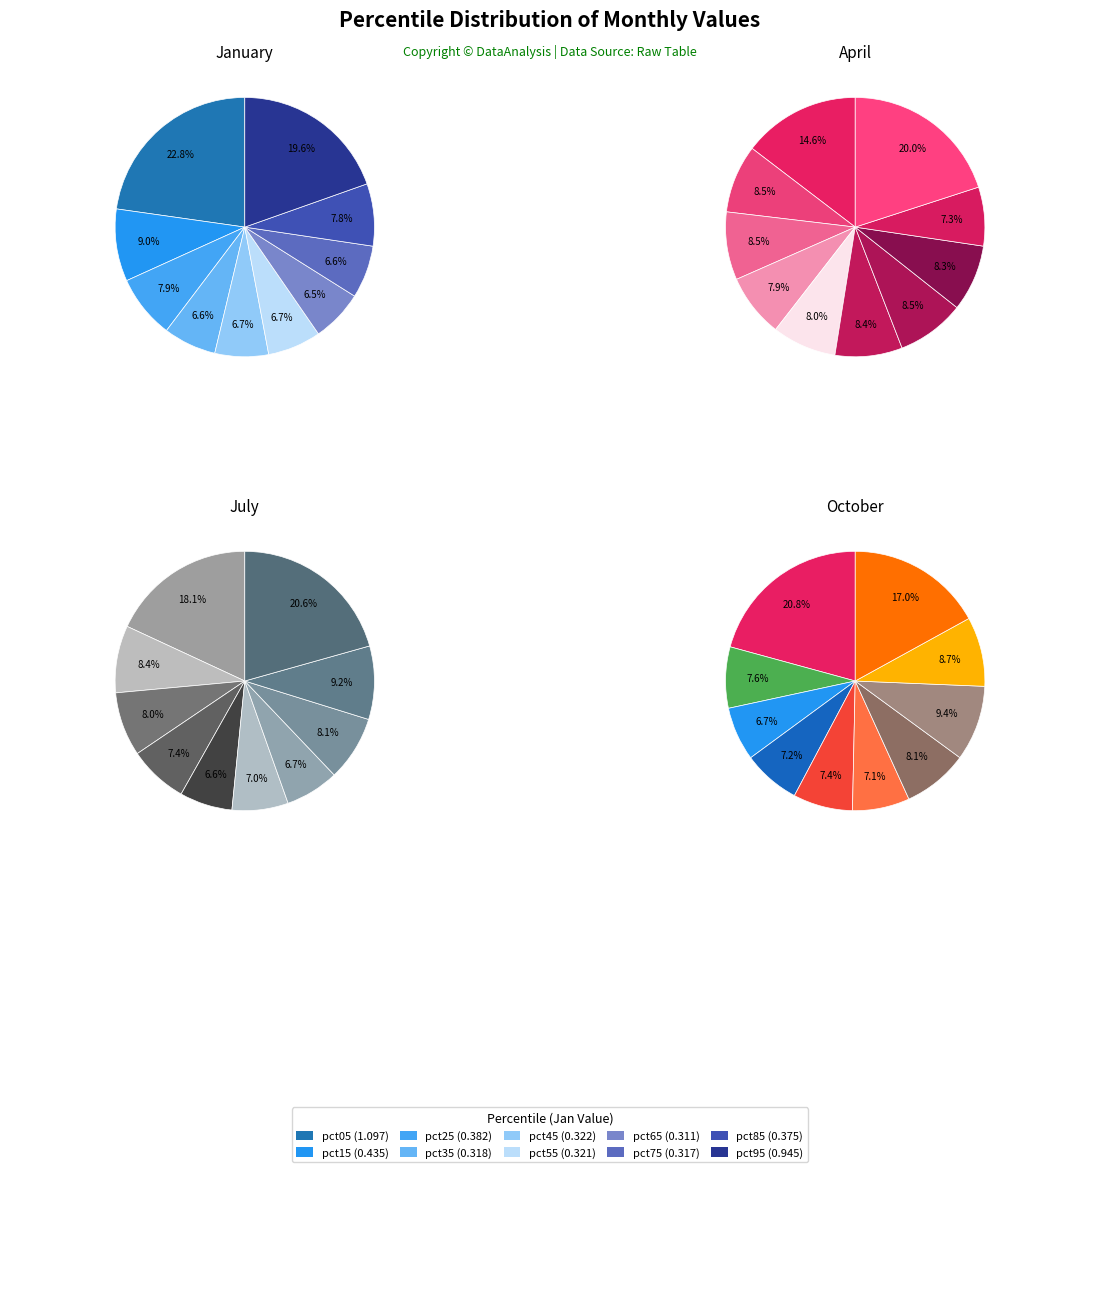

Combined, what portion of the pie is 8 and apr_values?

16.8%